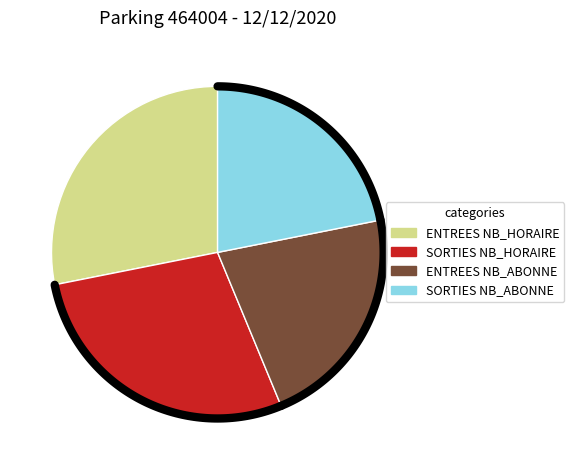

To the nearest percent, what percentage of the pie is NB_ABONNE_ENTREES?

21%